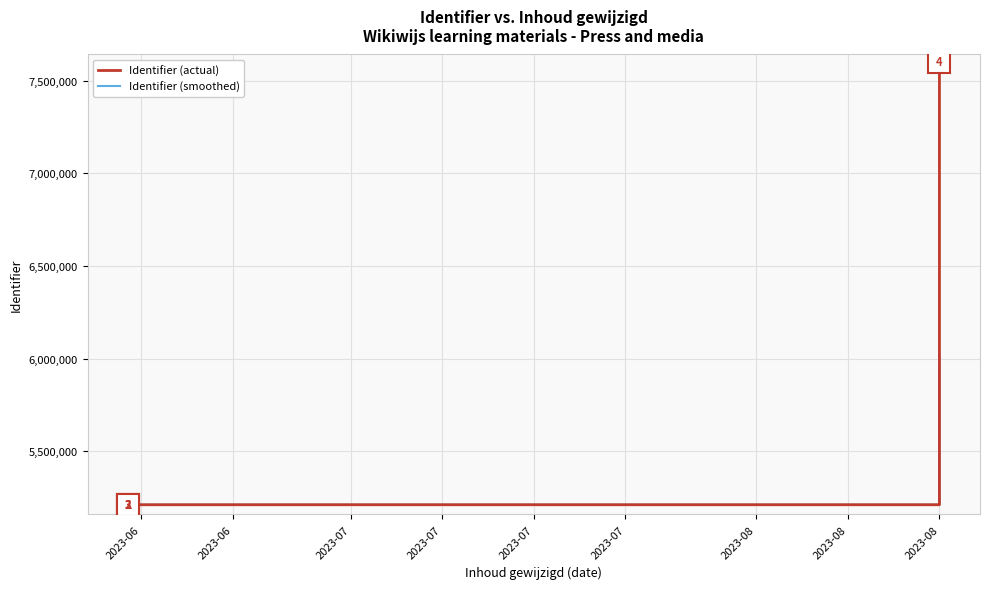

What is the sum of all Identifier (actual) values?

85813934.0